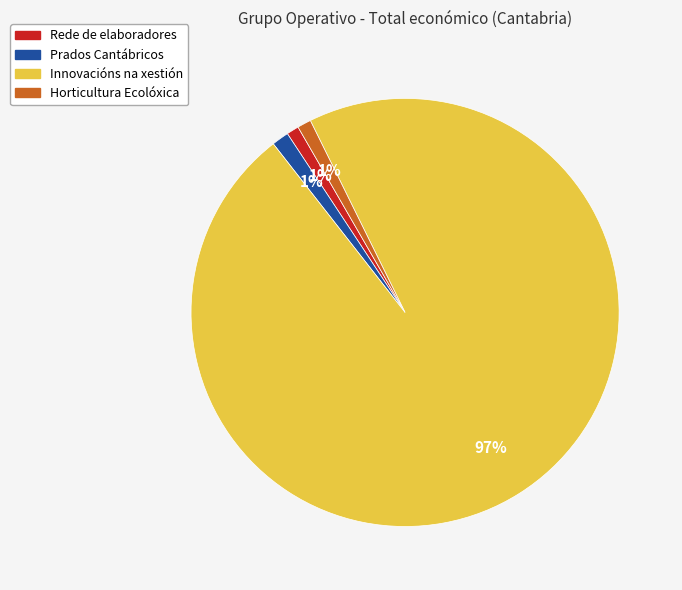

To the nearest percent, what is the average slice percentage?

25%